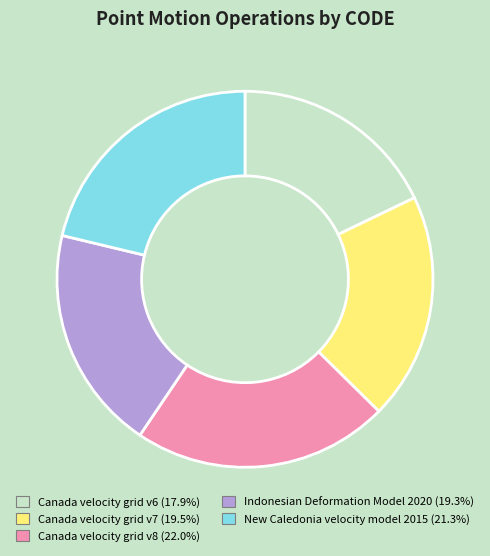

Is the sum of New Caledonia velocity model 2015 and Indonesian Deformation Model 2020 greater than half?

No